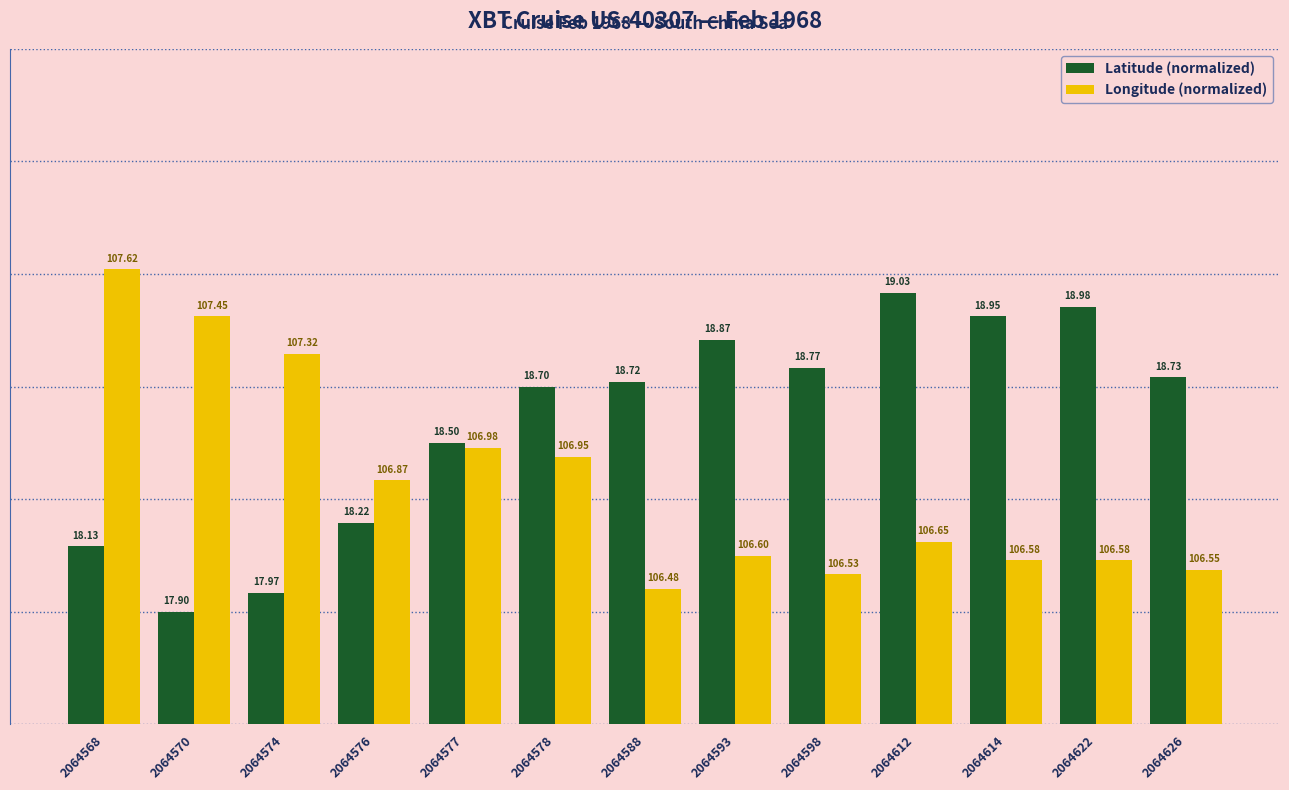

Rank the series at 2064614 from highest to lowest value.

Latitude (normalized), Longitude (normalized)